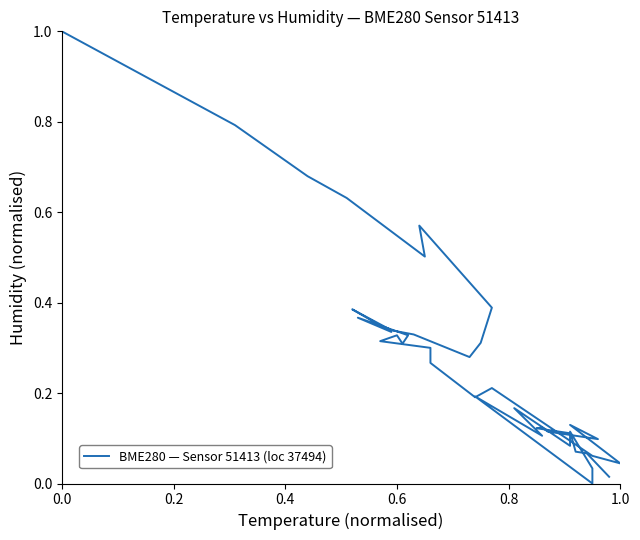

Does the chart have visible grid lines?

No